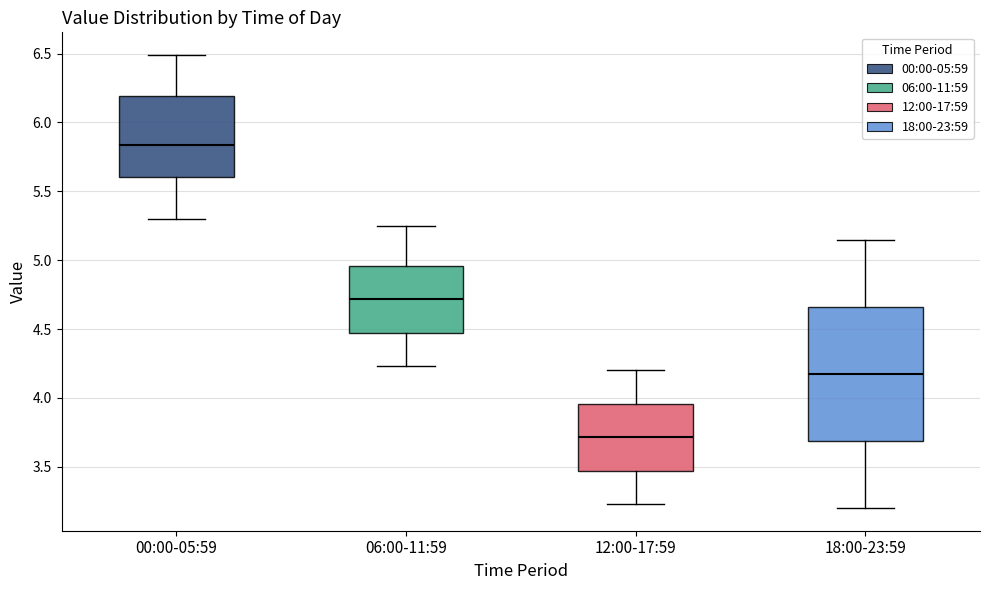

Reading left to right, read every box against the y-axis: the position of its median line, the range the box covers, and the ends of its whiskers. The values are not printed on the chart, so give them approximately, as read against the axis.

00:00-05:59: median 5.85, box 5.60 to 6.20, whiskers 5.30 to 6.50
06:00-11:59: median 4.70, box 4.45 to 4.95, whiskers 4.25 to 5.25
12:00-17:59: median 3.70, box 3.45 to 3.95, whiskers 3.25 to 4.20
18:00-23:59: median 4.20, box 3.70 to 4.65, whiskers 3.20 to 5.15